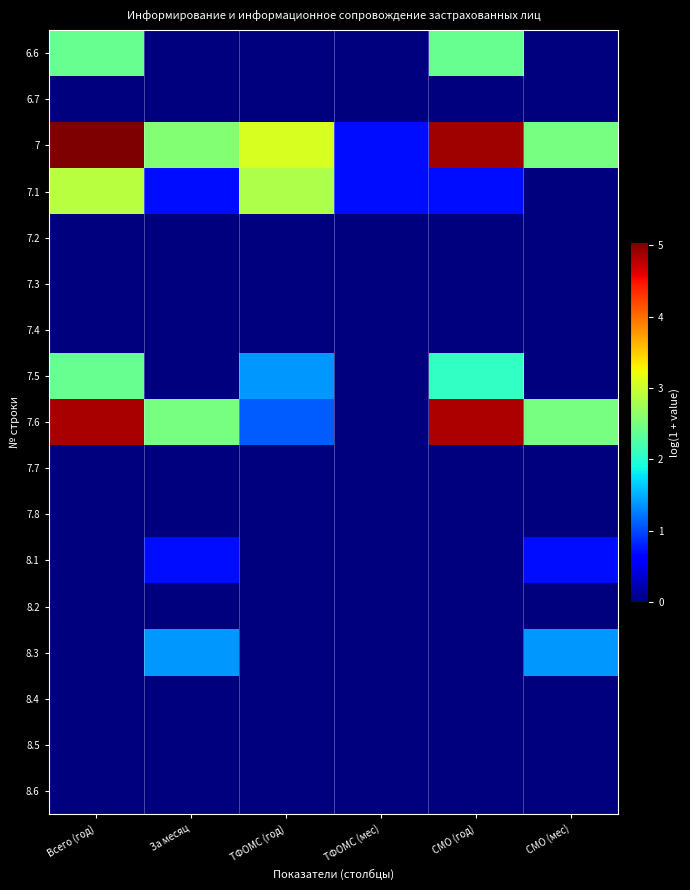

Rank the series at СМО (мес) from highest to lowest value.

7, 7.6, 8.3, 8.1, 6.6, 6.7, 7.1, 7.2, 7.3, 7.4, 7.5, 7.7, 7.8, 8.2, 8.4, 8.5, 8.6